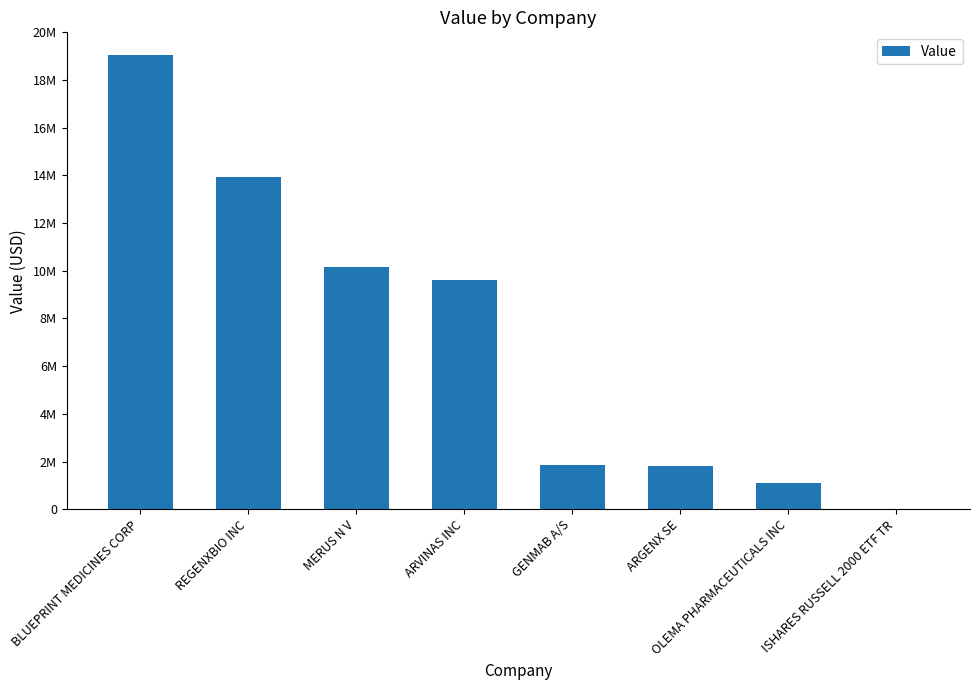

Reading right to left, list all the values displayed in this chart.

ISHARES RUSSELL 2000 ETF TR=0	OLEMA PHARMACEUTICALS INC=1097606	ARGENX SE=1826405	GENMAB A/S=1839260	ARVINAS INC=9606965	MERUS N V=10141970	REGENXBIO INC=13948599	BLUEPRINT MEDICINES CORP=19037900